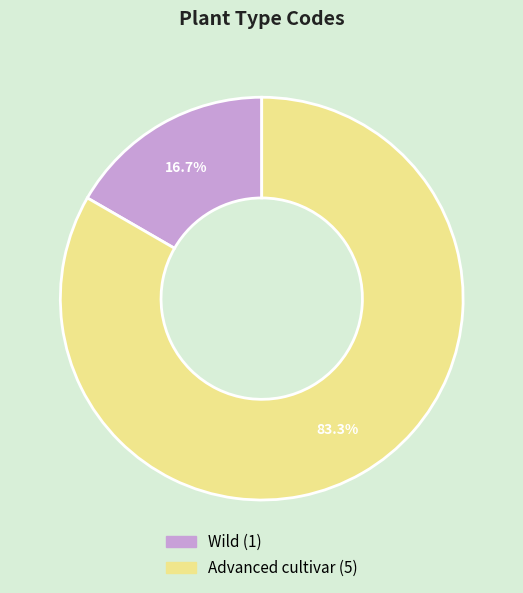

The Advanced cultivar slice represents 95% of the pie. True or false?

False